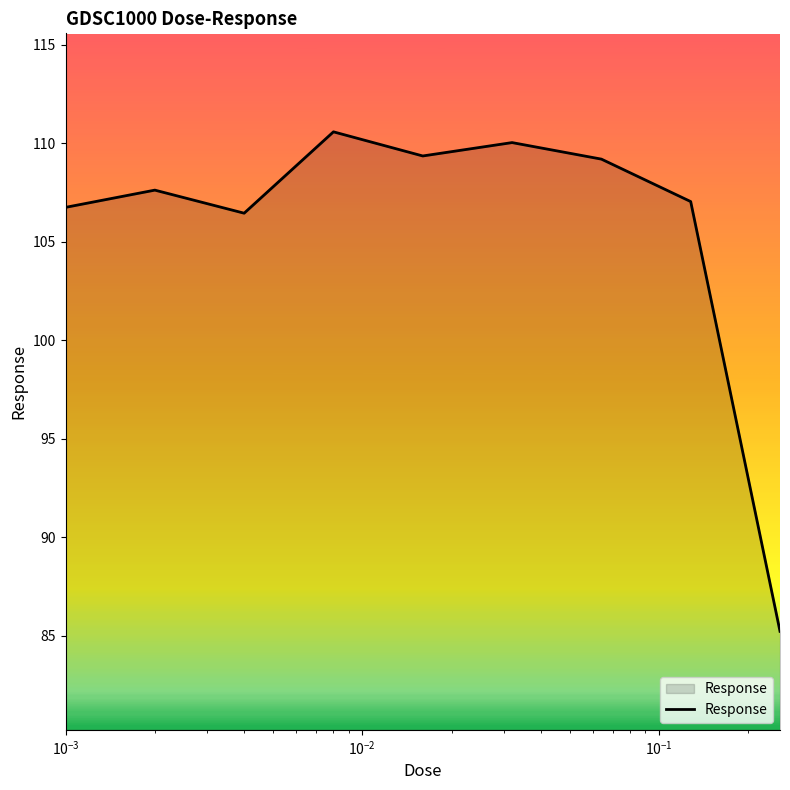

What is the smallest value displayed?

85.2